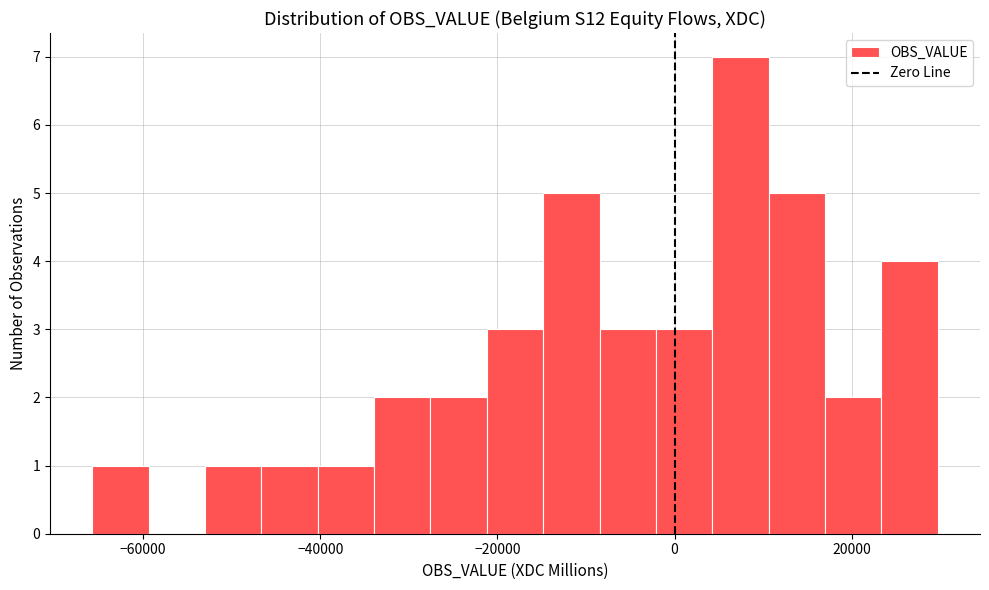

Read against the x-axis, roughly where is the centre of the tallest bar?

8000